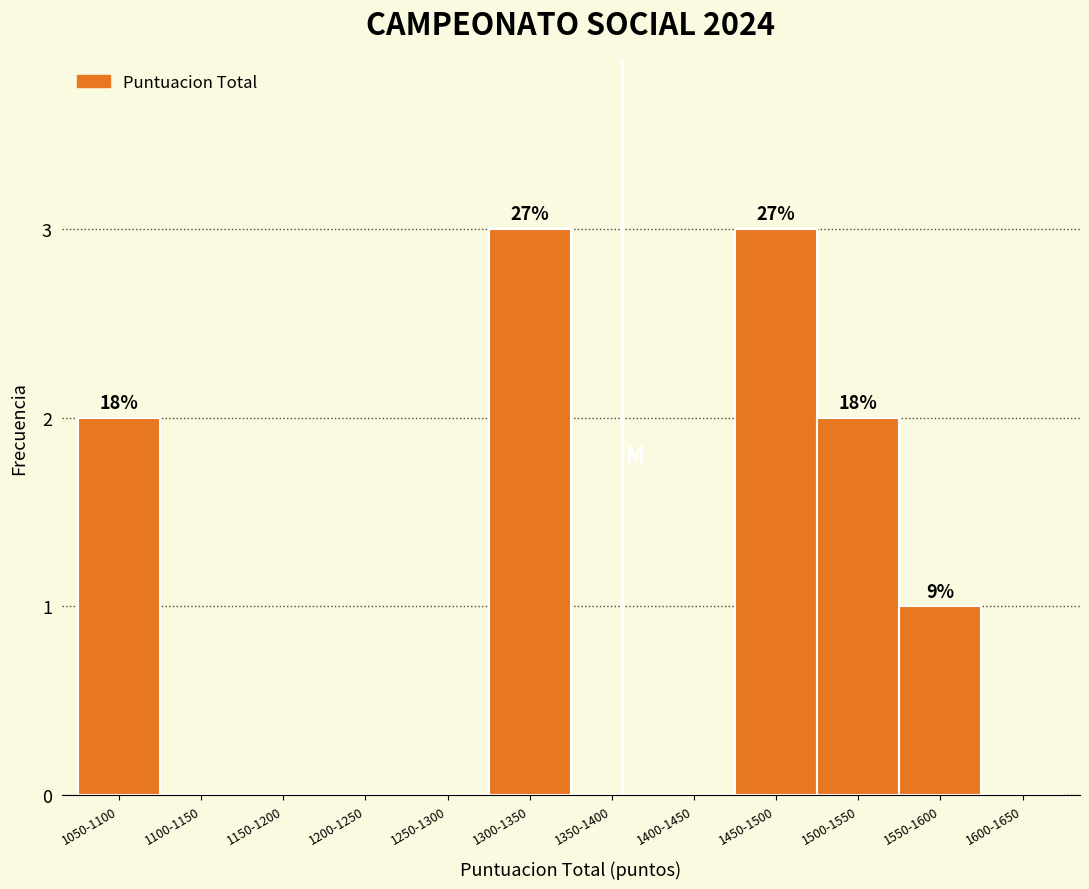

Reading right to left, list all the values displayed in this chart.

1600-1650=0	1550-1600=1	1500-1550=2	1450-1500=3	1400-1450=0	1350-1400=0	1300-1350=3	1250-1300=0	1200-1250=0	1150-1200=0	1100-1150=0	1050-1100=2